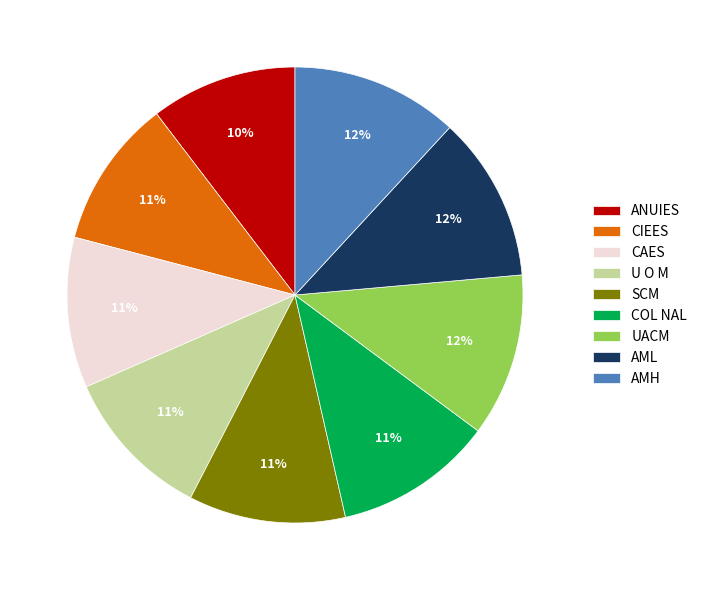

Approximately how many times larger is the value at SCM compared to ANUIES?

1.1